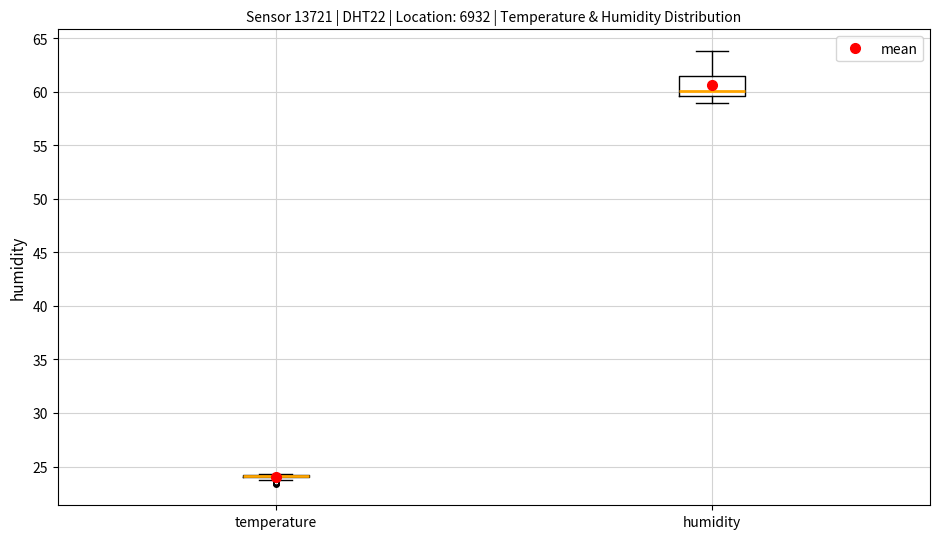

Comparing the boxes themselves (not the whiskers), which one is the tallest?

humidity